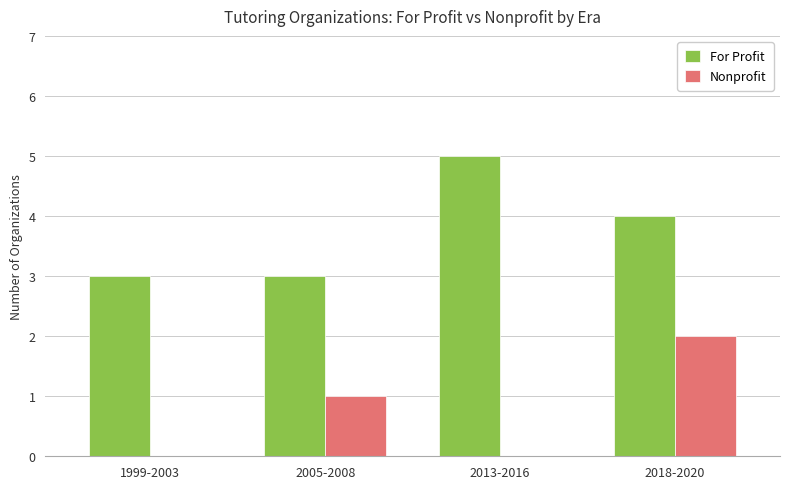

True or false: For Profit has a value of 2 at 1999-2003.

False